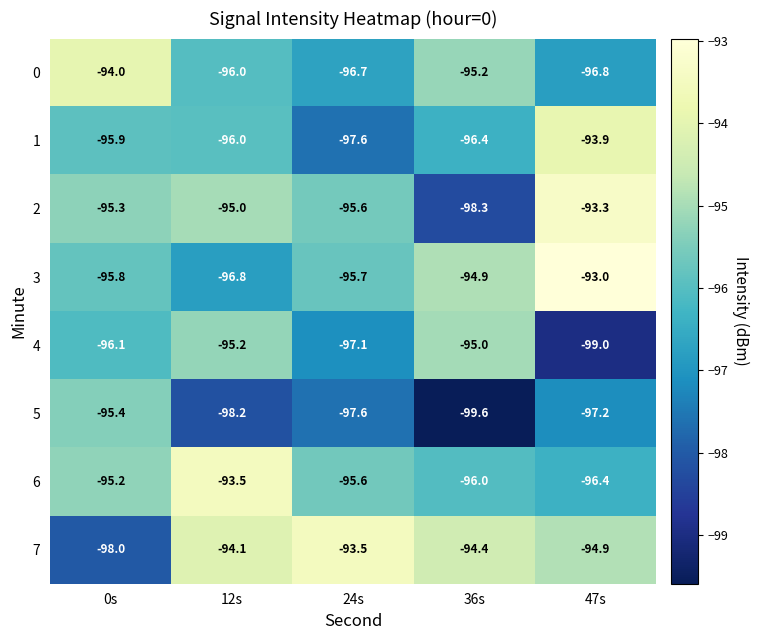

Which label corresponds to the smallest value in the chart?

36s